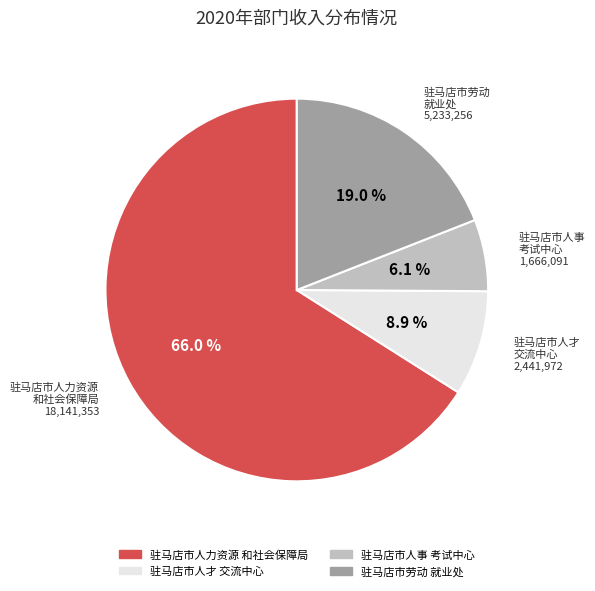

Is there a majority slice in this chart?

Yes